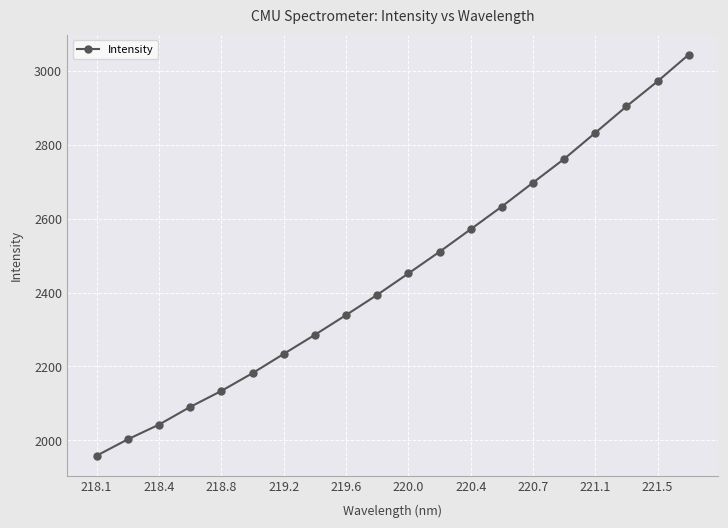

Reading left to right, transcribe all the data shown in this chart.

1958.0	2002.3	2042.1	2090.0	2133.4	2181.5	2233.6	2285.4	2338.9	2393.7	2451.7	2510.3	2571.3	2633.0	2697.6	2761.9	2832.7	2904.3	2972.1	3044.5